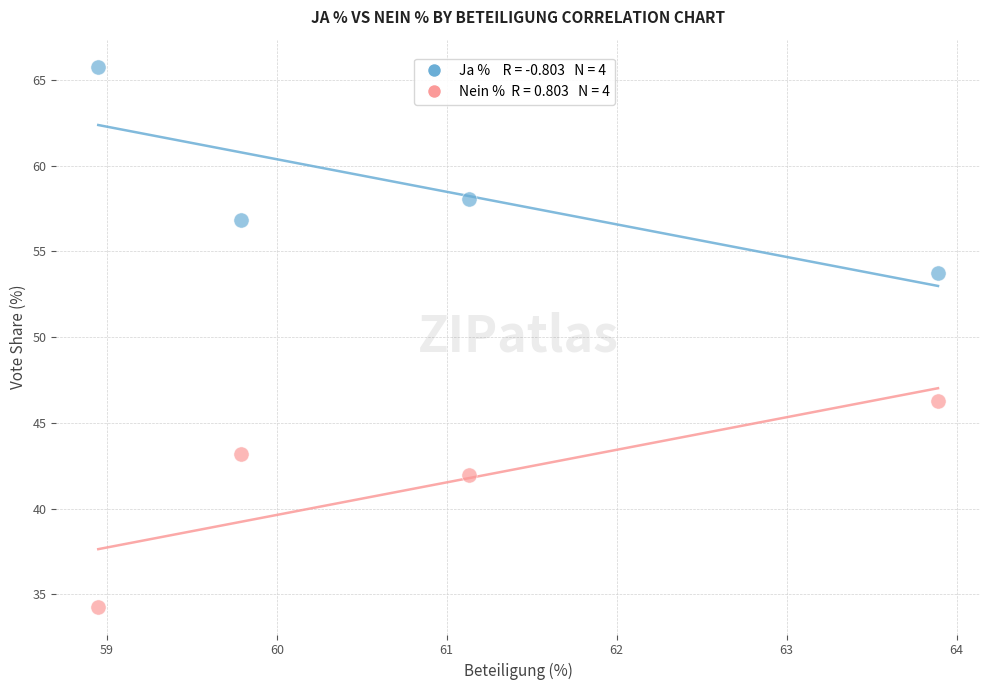

Across all data points, what is the average Y value?

50.0